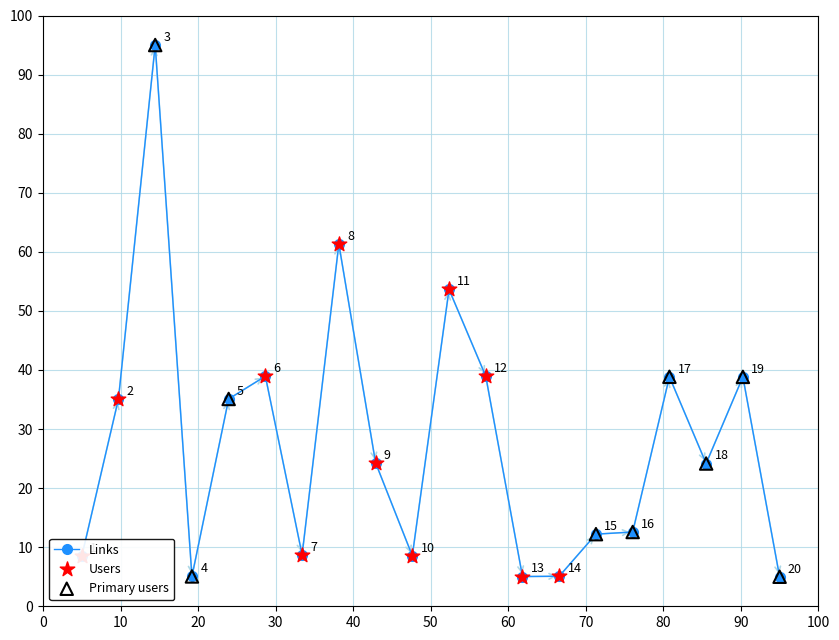

What is the difference between the maximum and minimum values?

90.0